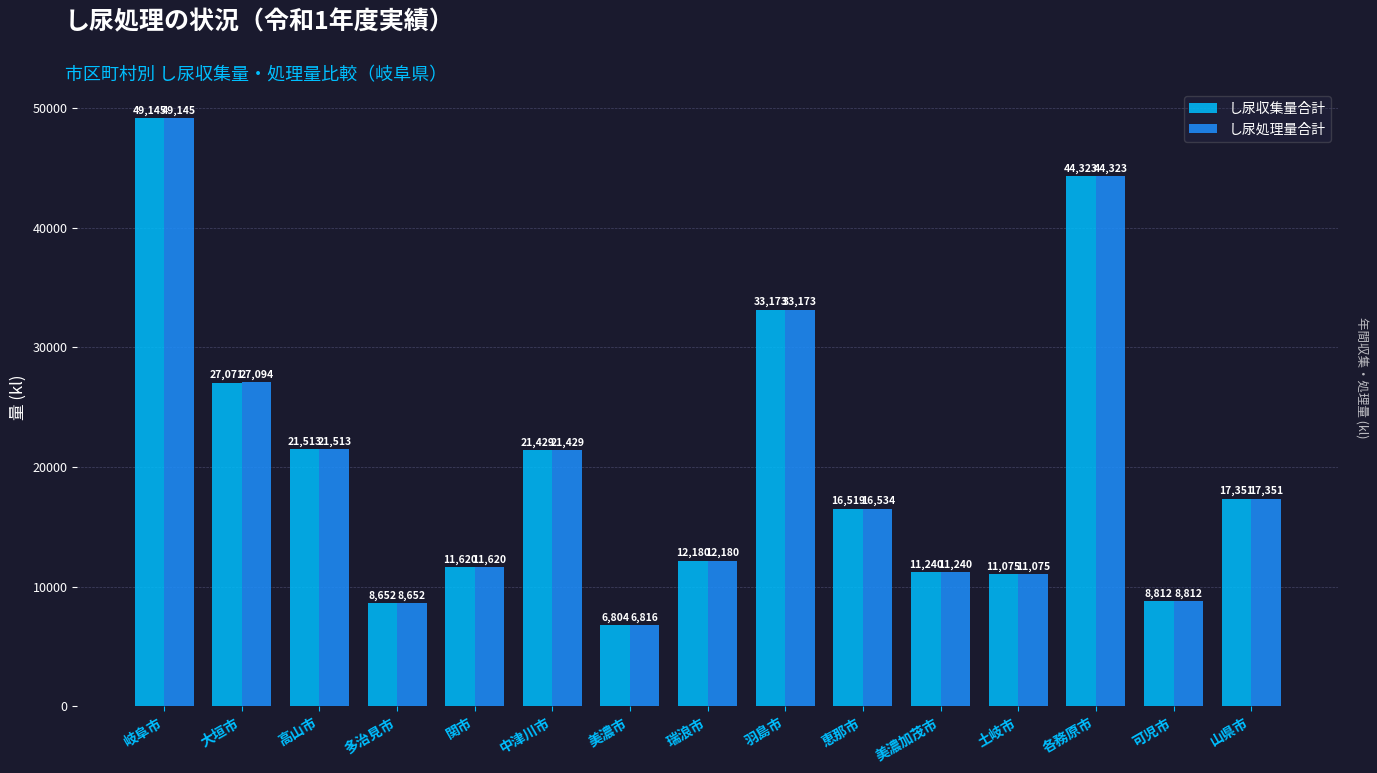

Is it true that し尿収集量合計 equals 8652 at 多治見市?

True